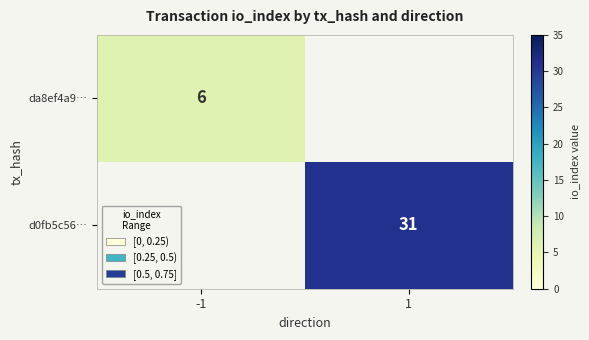

At which category is the sum across all series the highest?

1